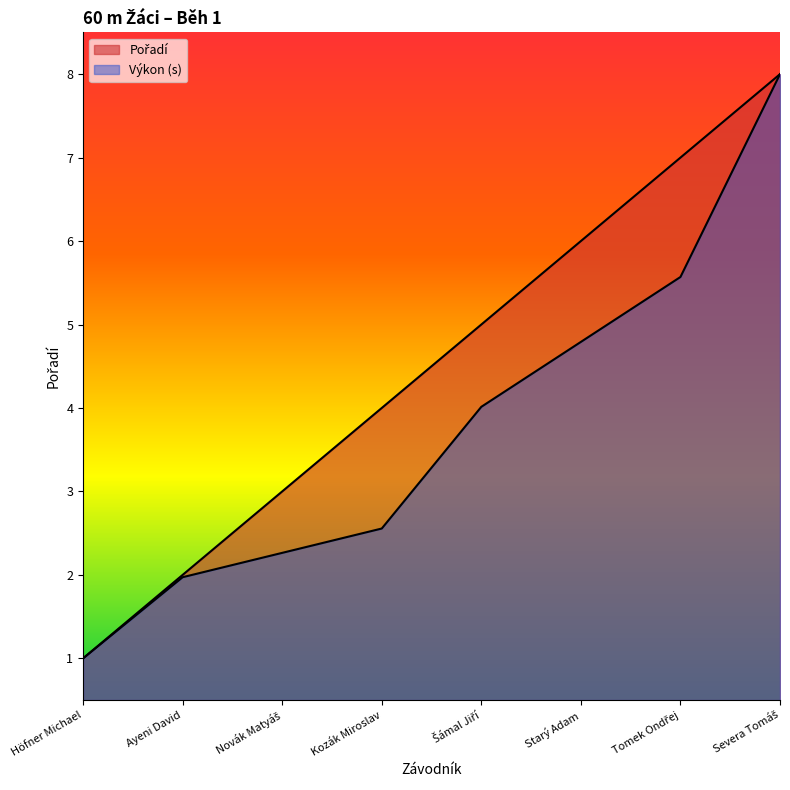

Reading left to right, extract all data points from this chart.

Pořadí: Höfner Michael=1.0	Ayeni David=2.0	Novák Matyáš=3.0	Kozák Miroslav=4.0	Šámal Jiří=5.0	Starý Adam=6.0	Tomek Ondřej=7.0	Severa Tomáš=8.0
Výkon: Höfner Michael=1.0	Ayeni David=2.0	Novák Matyáš=2.3	Kozák Miroslav=2.6	Šámal Jiří=4.0	Starý Adam=4.8	Tomek Ondřej=5.6	Severa Tomáš=8.0